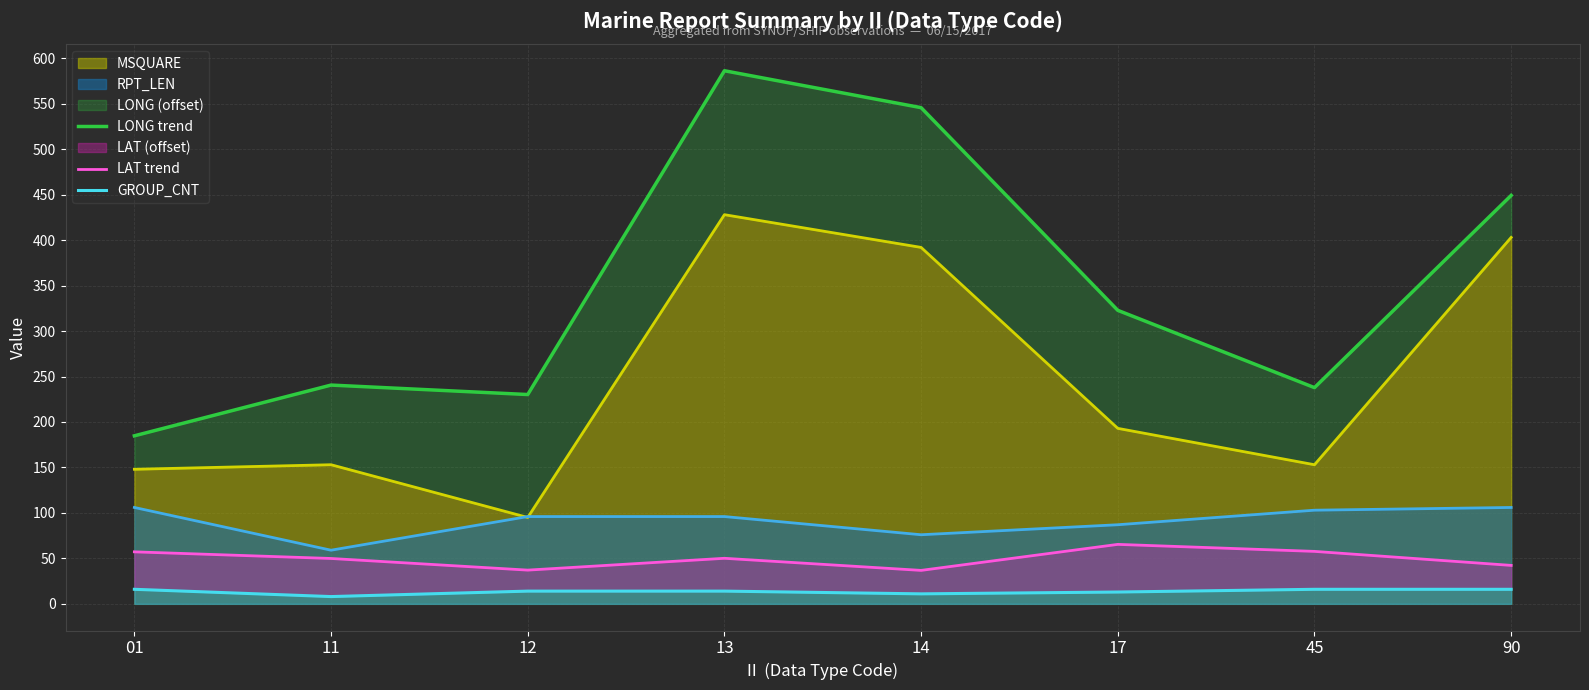

Which series has the largest total across all categories?

LONG trend